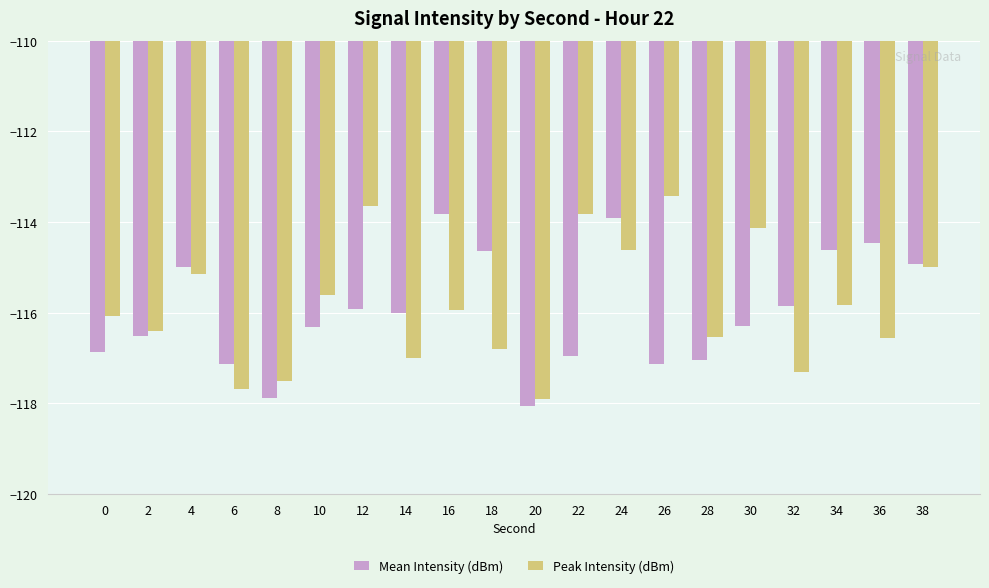

At 36, list the series in order from smallest to largest.

Peak Intensity (dBm), Mean Intensity (dBm)